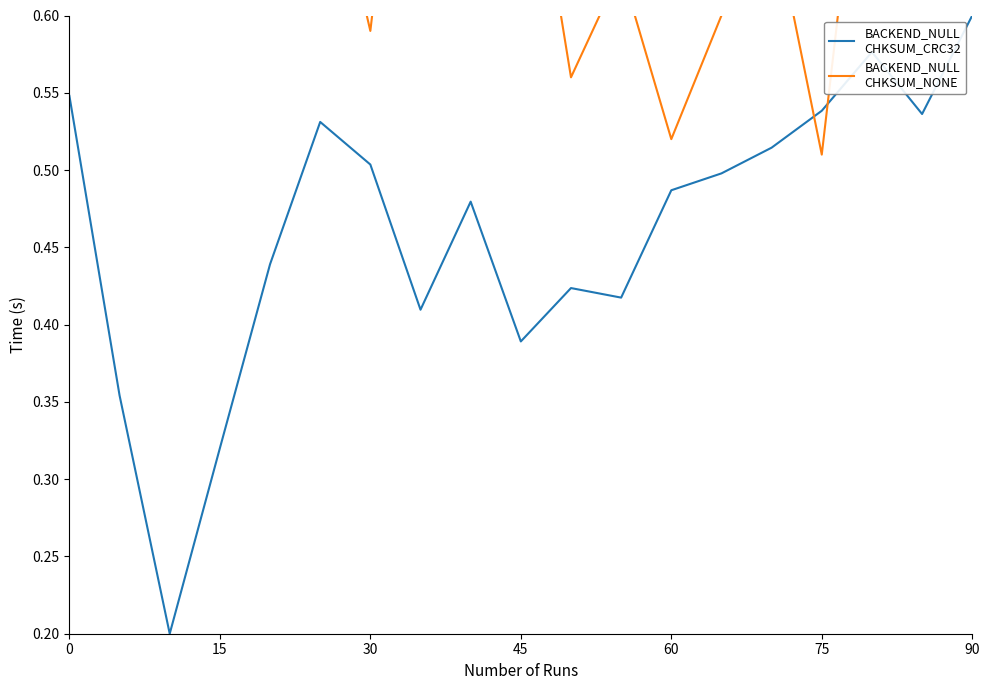

How many interior local peaks does the BACKEND_NULL
CHKSUM_NONE series have?

6